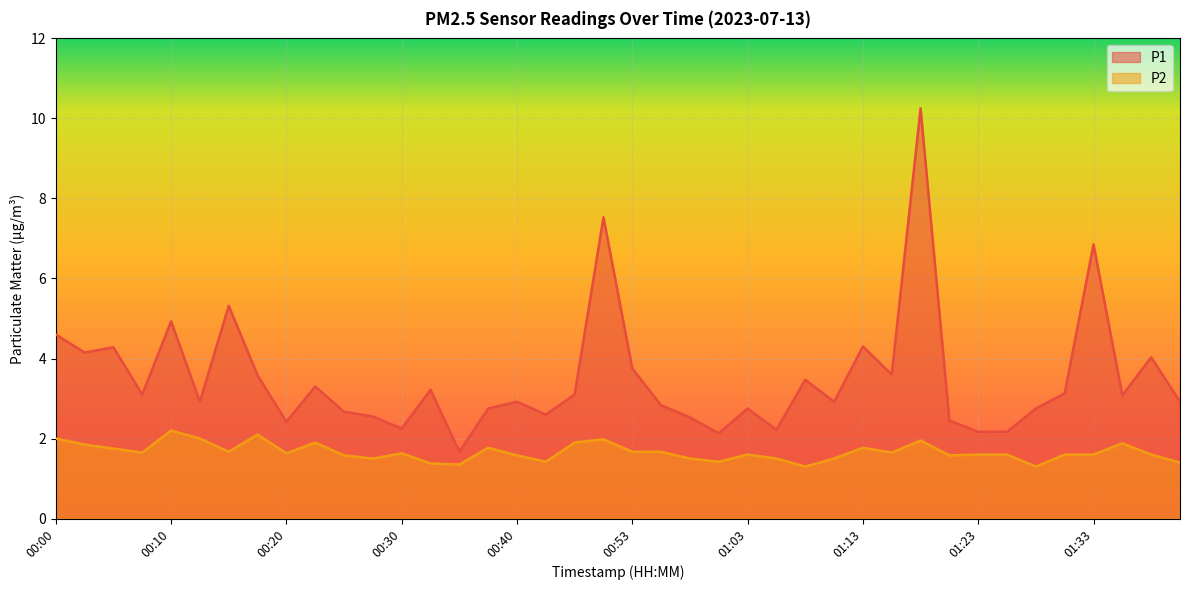

What is the label of the 18th point from the left?

00:43